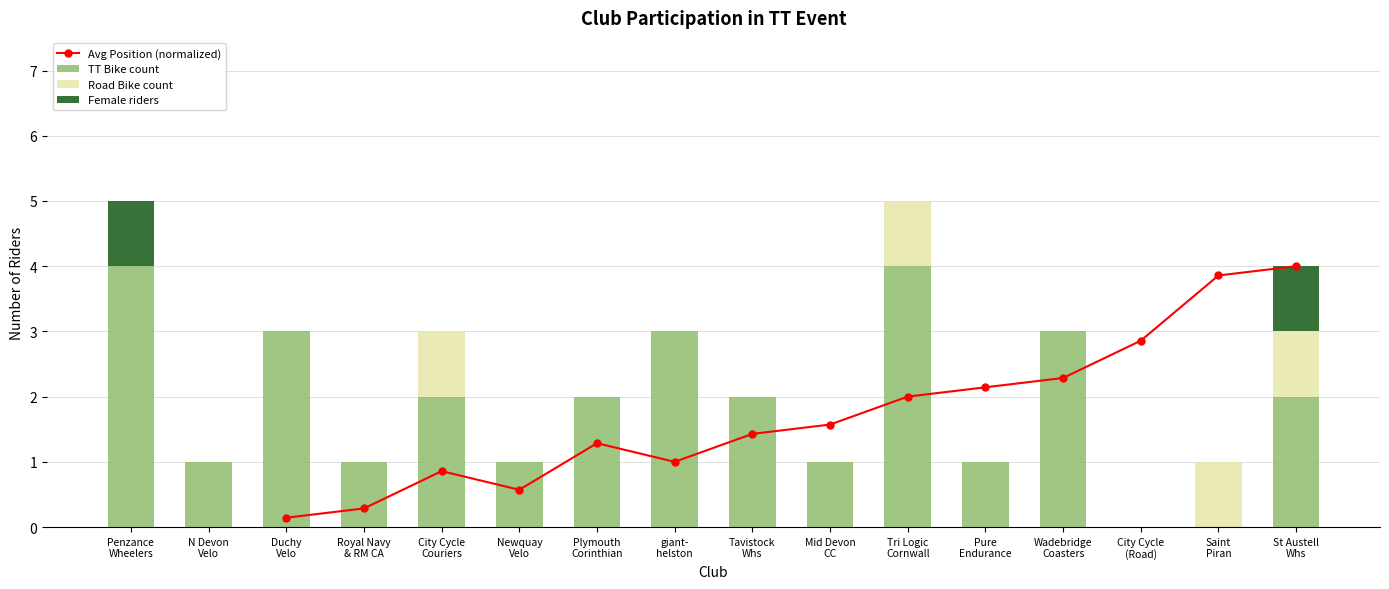

Rank the series by their average value, from highest to lowest.

Avg Position (normalized), TT Bike count, Road Bike count, Female riders